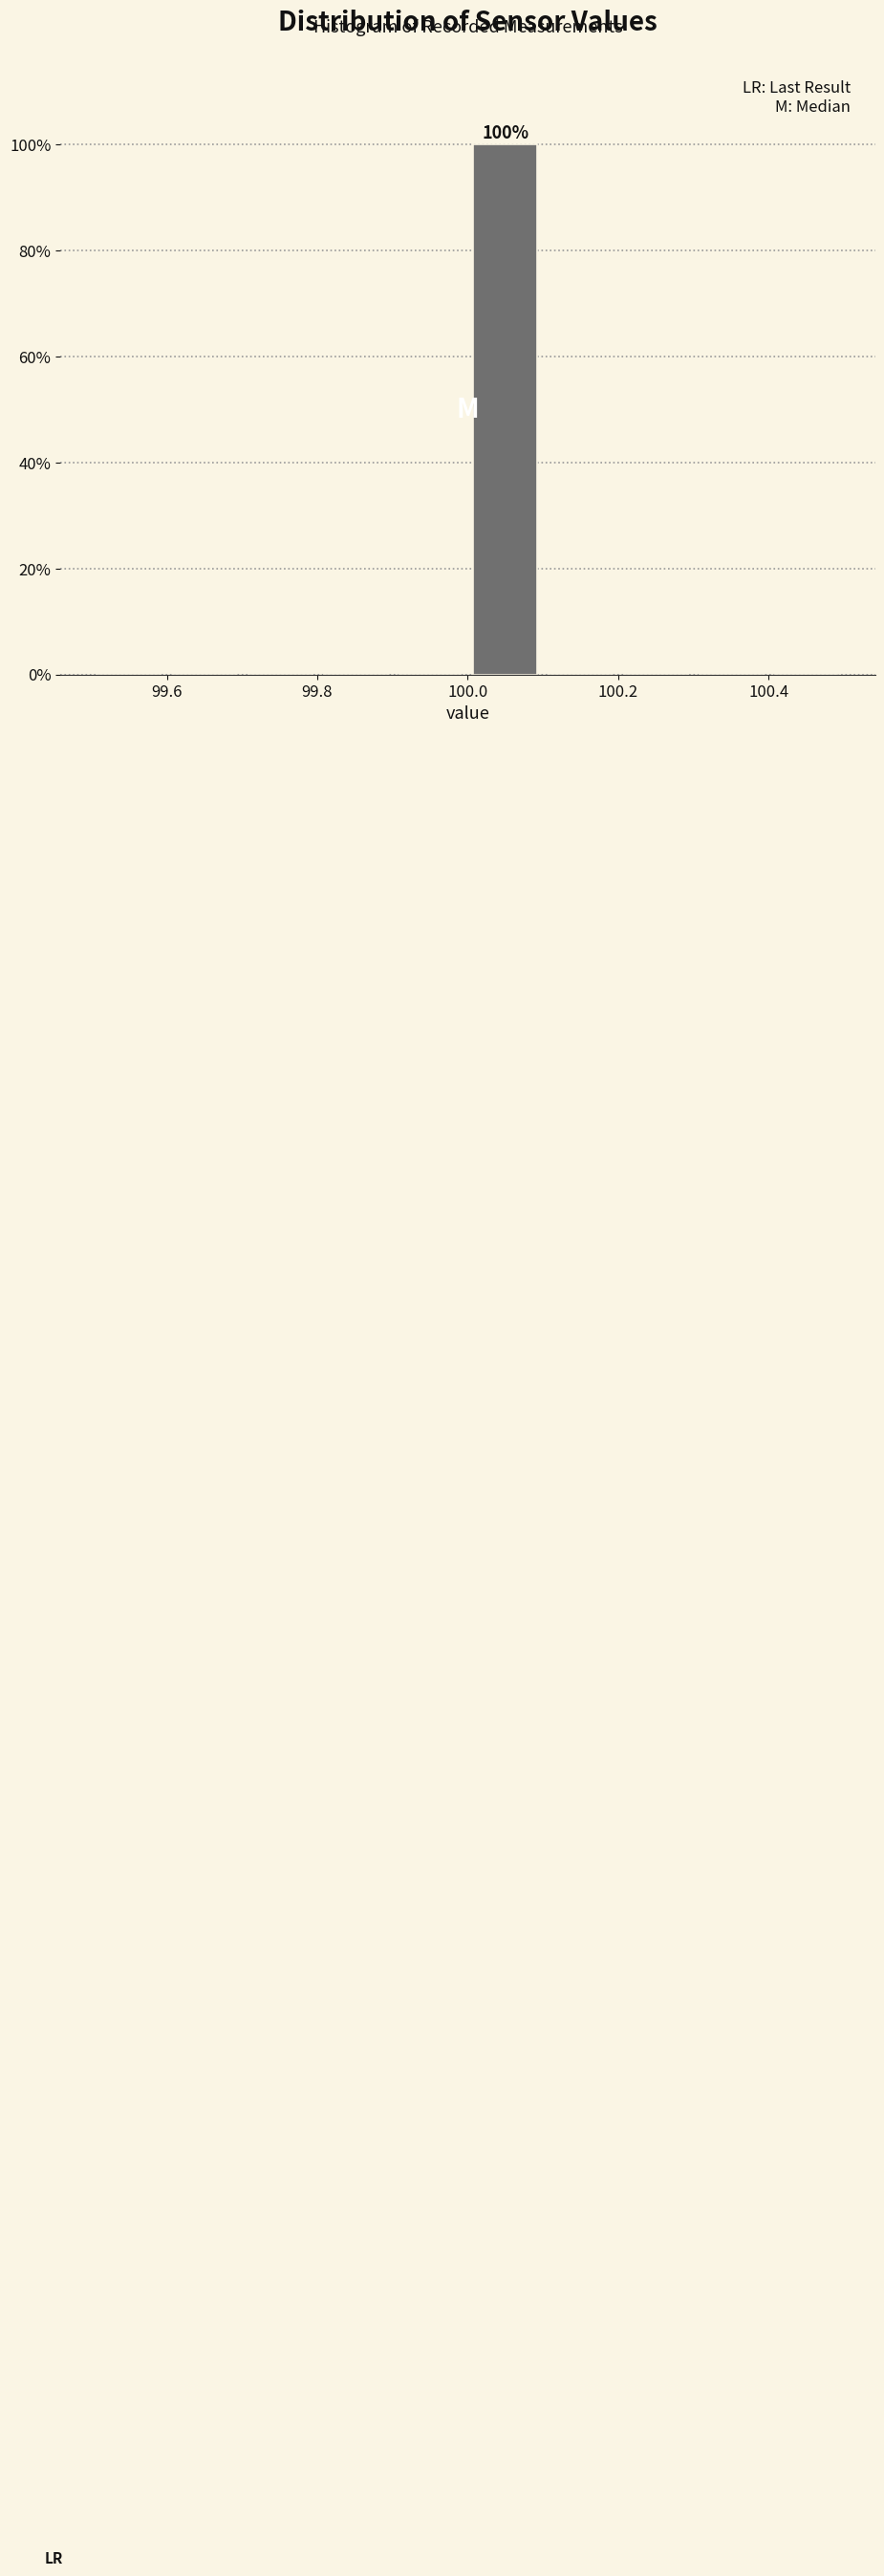

Which range on the x-axis has the tallest bar?

100.0 to 100.1